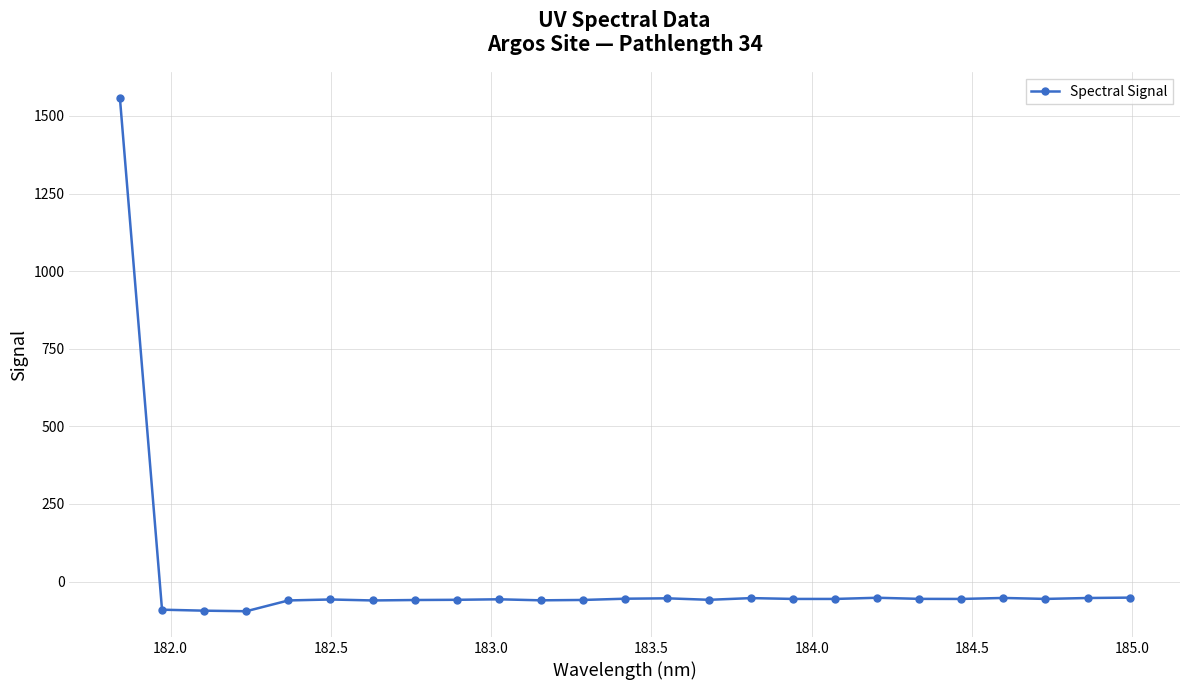

What is the difference between the second highest and minimum values?

43.8